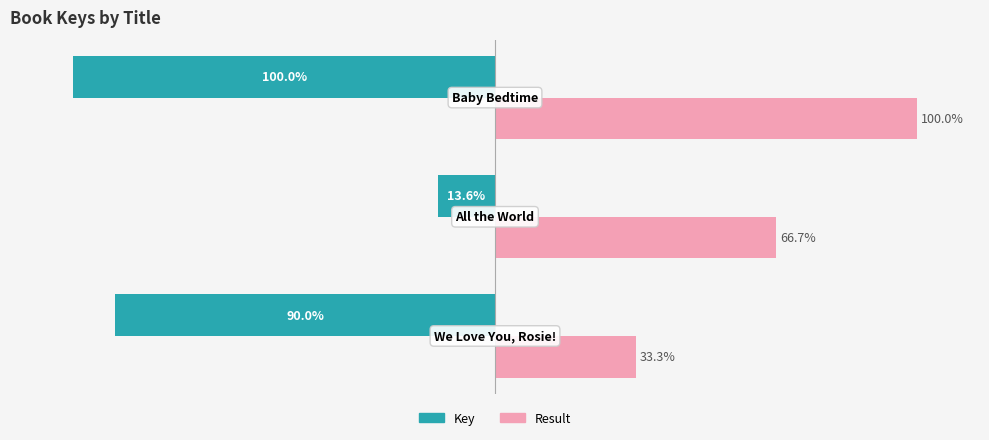

Which series has the largest range (max minus min)?

Key